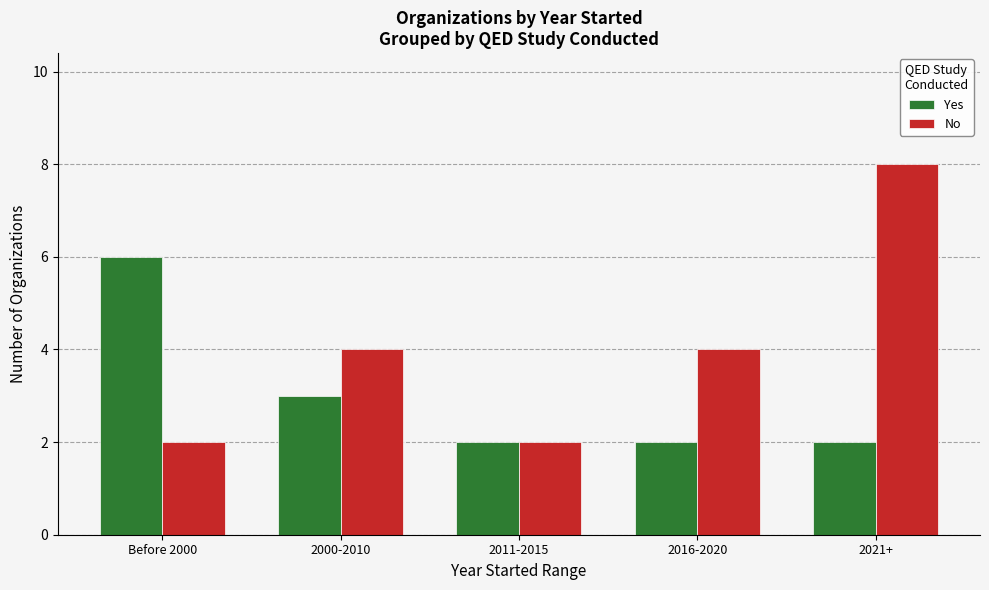

How many bars are there in each group?

2